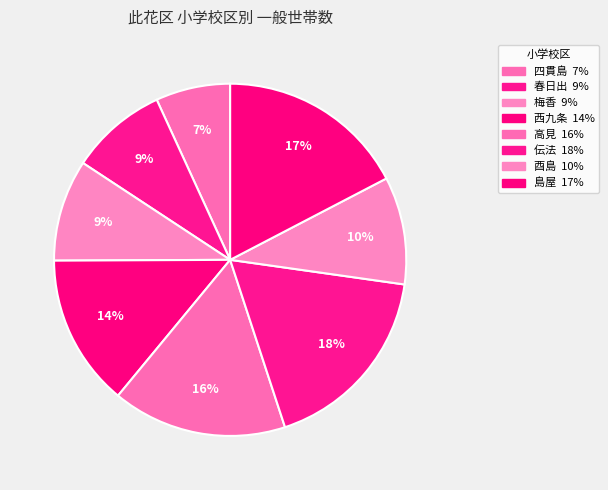

Rank the categories by value from highest to lowest.

伝法, 島屋, 高見, 西九条, 酉島, 梅香, 春日出, 四貫島